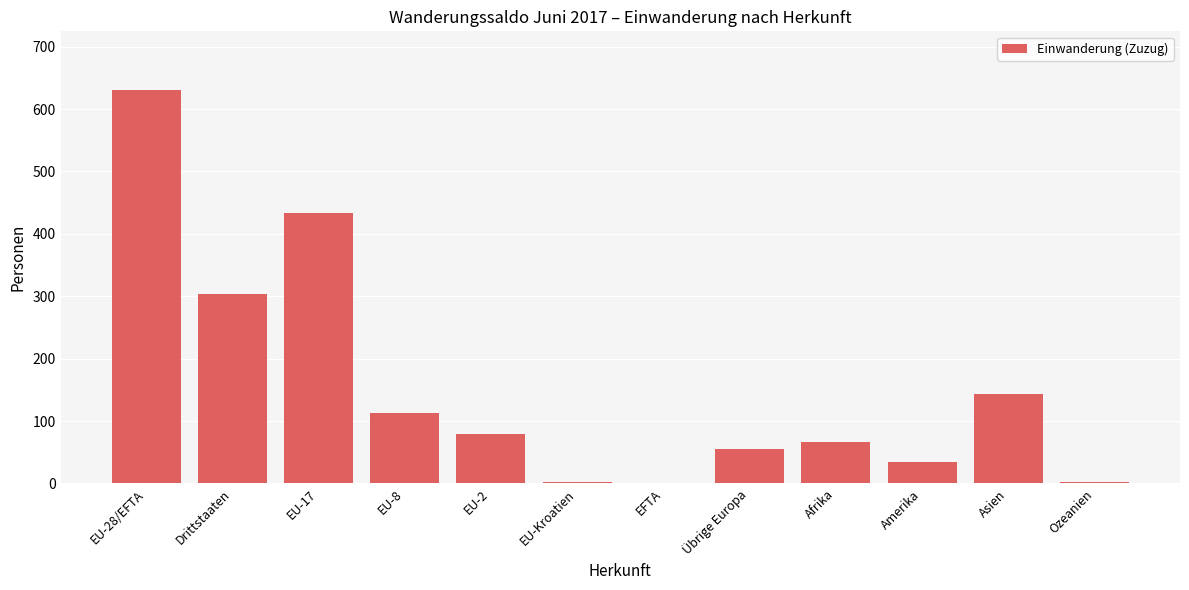

Is it true that the value at Drittstaaten is 303?

True